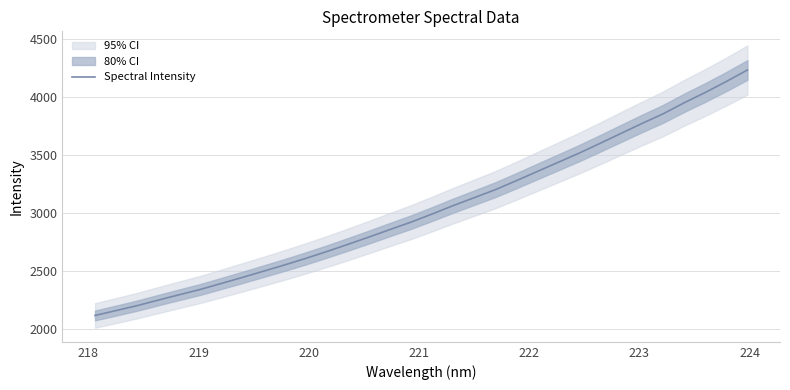

What is the smallest value displayed?

2119.2